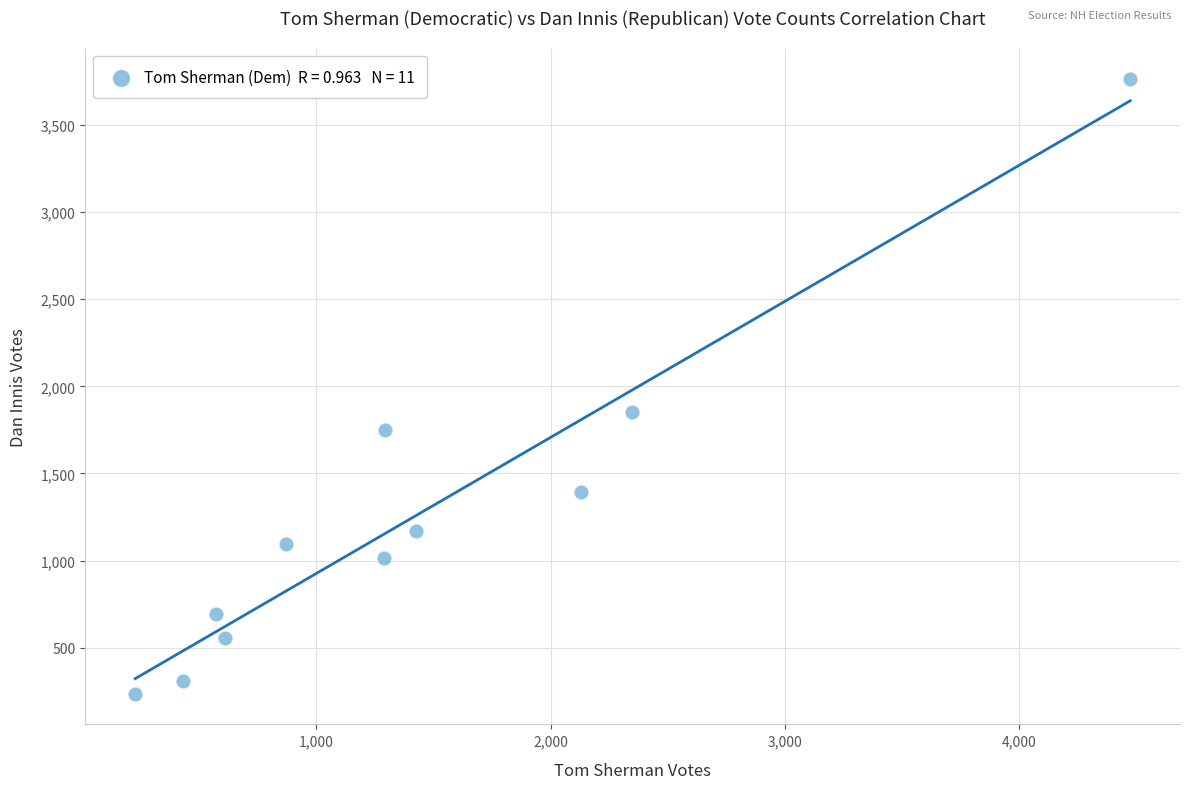

What Y value in the scatter plot is closest to 1999?

1850